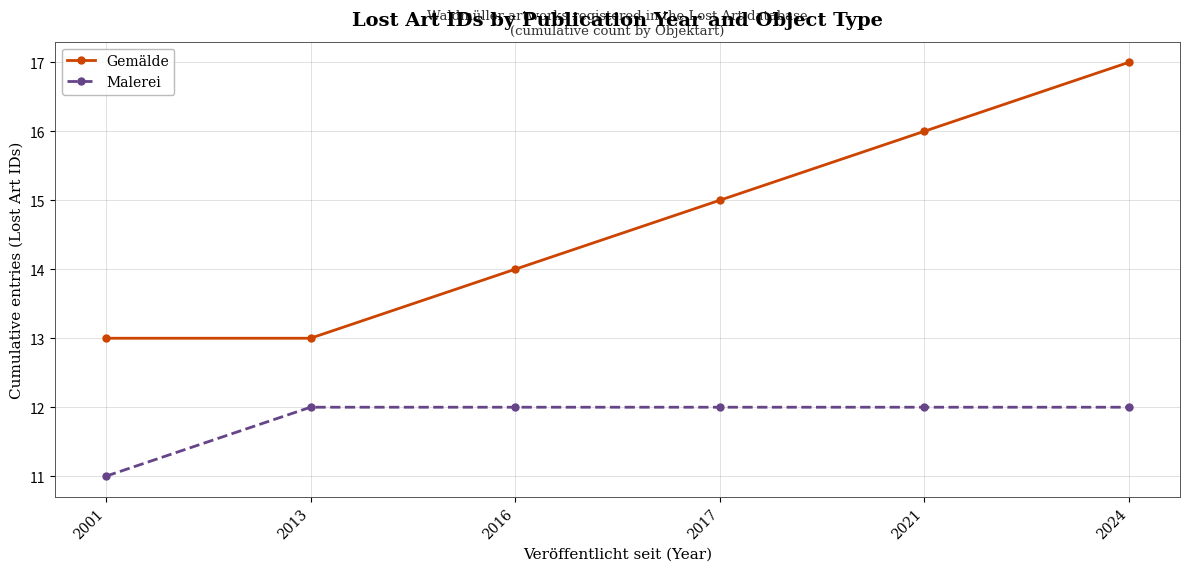

Reading left to right, what are all the values shown in this chart?

Gemälde: 2001=13	2013=13	2016=14	2017=15	2021=16	2024=17
Malerei: 2001=11	2013=12	2016=12	2017=12	2021=12	2024=12